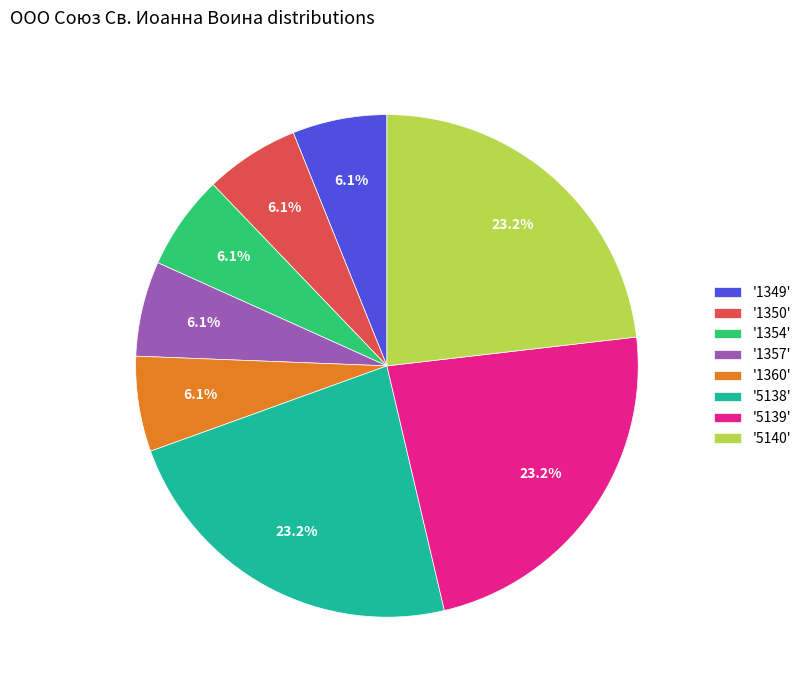

Approximately how many times larger is the value at '5139' compared to '1360'?

3.8